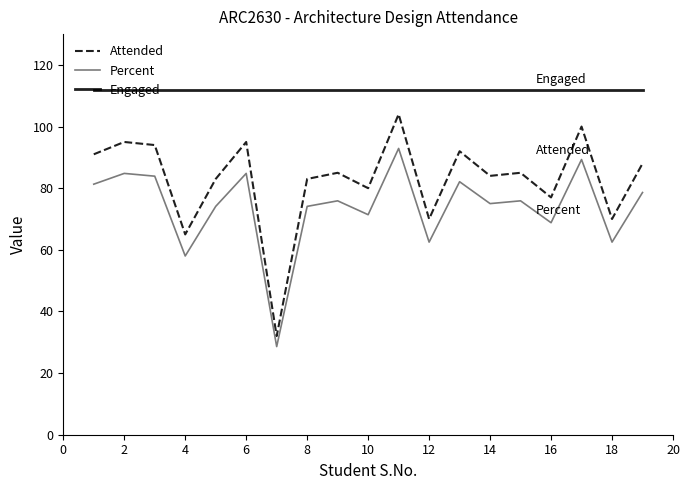

Rank the series by their average value, from lowest to highest.

Percent, Attended, Engaged